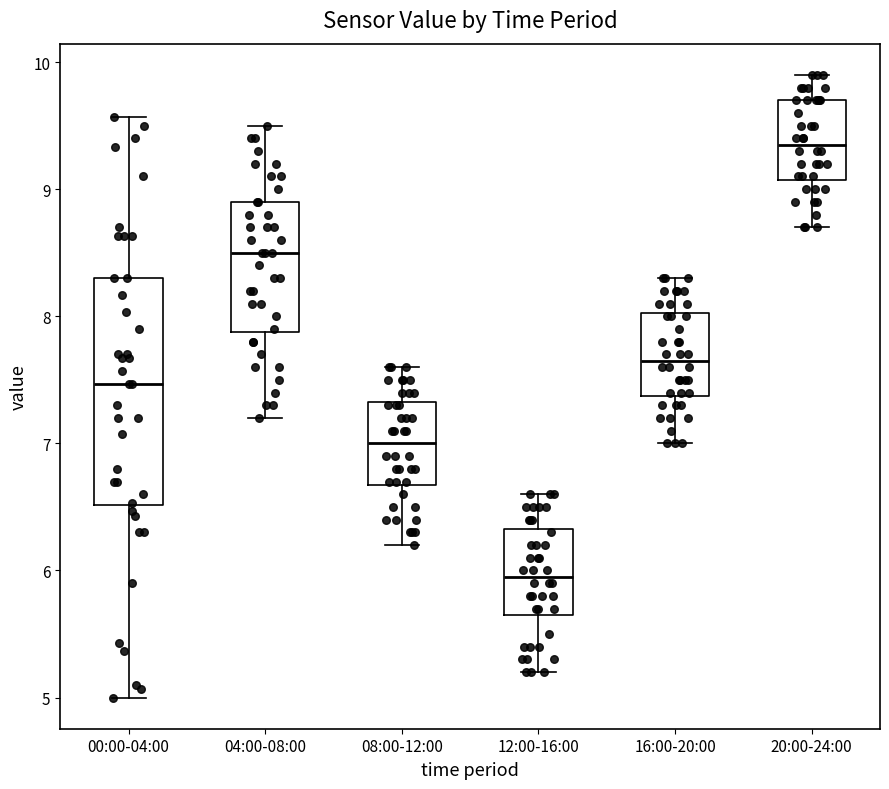

Comparing the boxes themselves (not the whiskers), which one is the tallest?

00:00-04:00